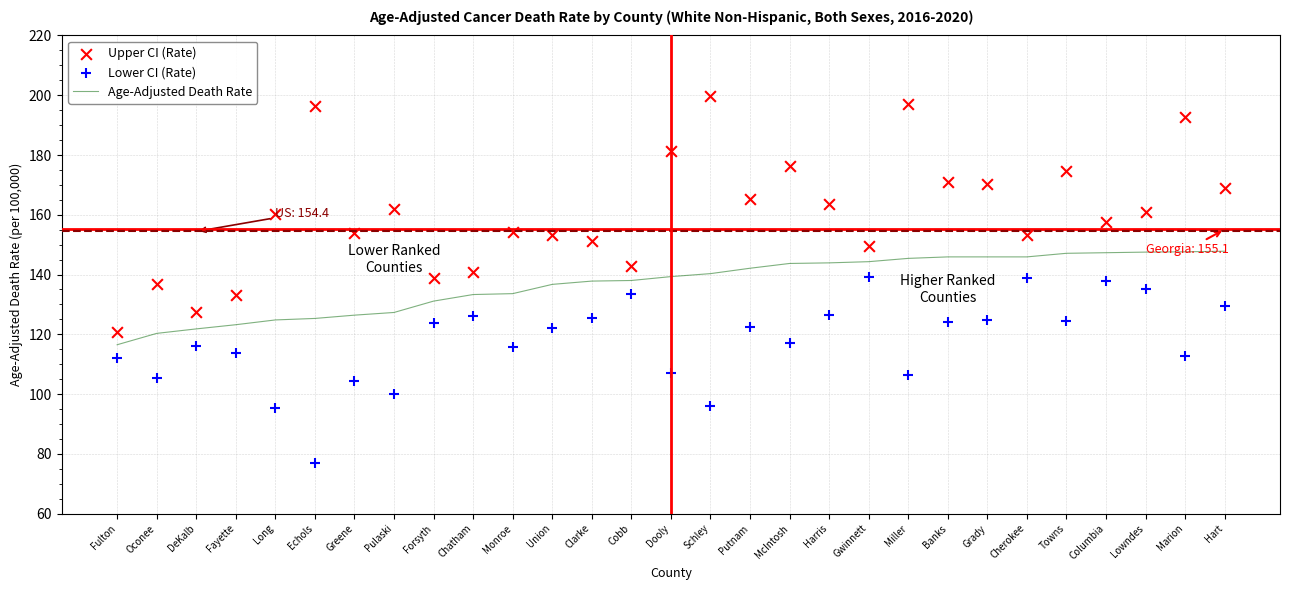

At which category is the sum across all series the highest?

Marion